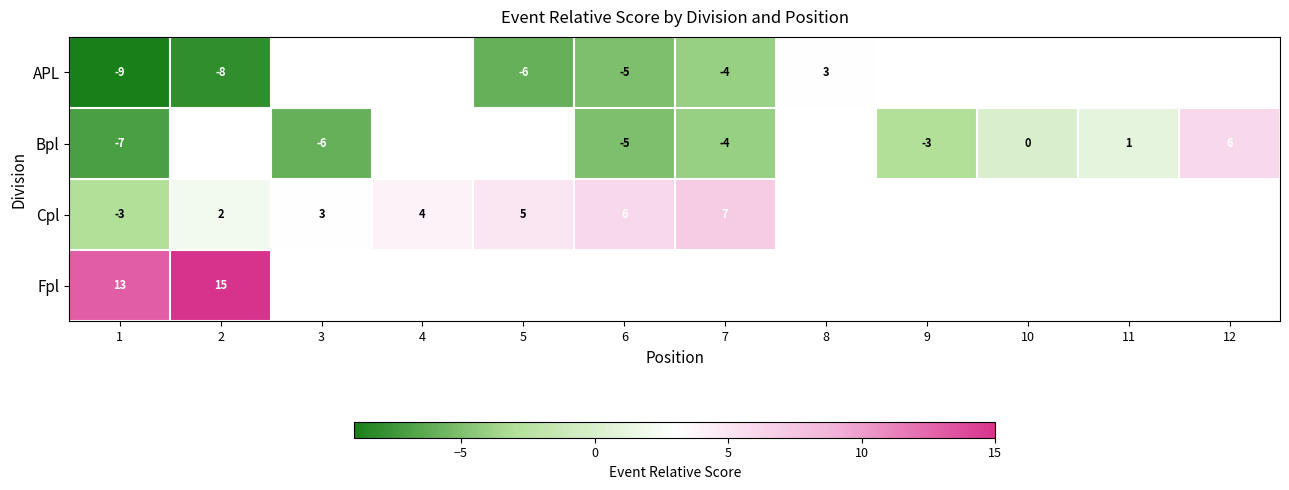

Is it true that APL equals -9 at 1?

True